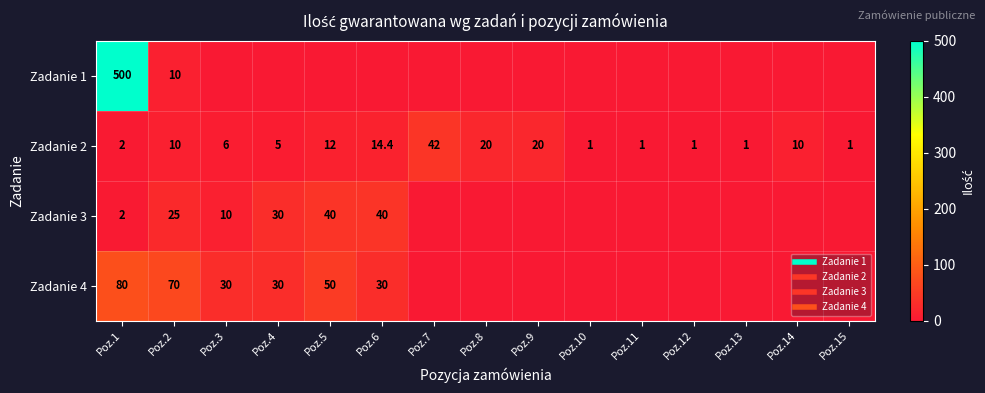

What is the average value of the Zadanie 4 series?

19.3